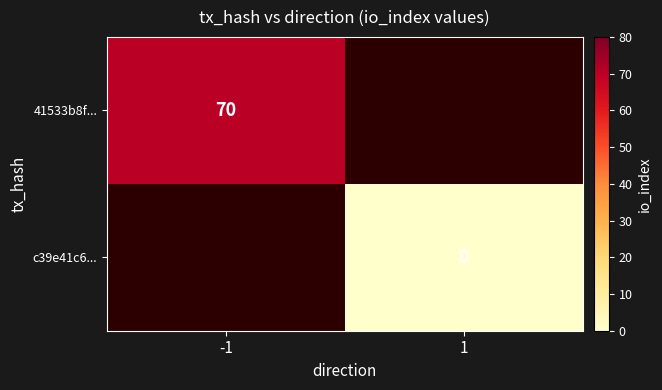

What is the greatest value displayed?

70.0